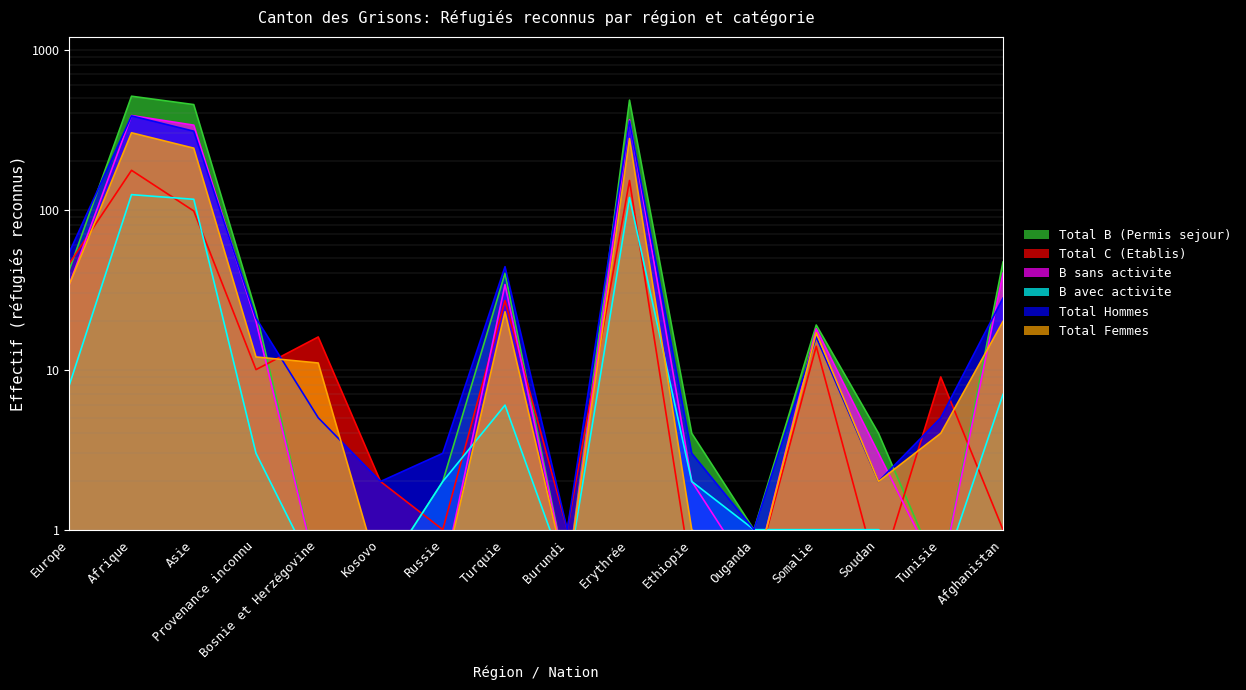

Reading left to right, extract all data points from this chart.

Total B (Permis sejour): Europe=42.0	Afrique=511.0	Asie=453.0	Provenance inconnu=23.0	Bosnie et Herzégovine=0.5	Kosovo=0.5	Russie=2.0	Turquie=40.0	Burundi=0.5	Erythrée=483.0	Ethiopie=4.0	Ouganda=1.0	Somalie=19.0	Soudan=4.0	Tunisie=0.5	Afghanistan=47.0
Total C (Etablis): Europe=46.0	Afrique=176.0	Asie=98.0	Provenance inconnu=10.0	Bosnie et Herzégovine=16.0	Kosovo=2.0	Russie=1.0	Turquie=27.0	Burundi=1.0	Erythrée=152.0	Ethiopie=0.5	Ouganda=0.5	Somalie=14.0	Soudan=0.5	Tunisie=9.0	Afghanistan=1.0
B sans activite: Europe=34.0	Afrique=387.0	Asie=337.0	Provenance inconnu=20.0	Bosnie et Herzégovine=0.5	Kosovo=0.5	Russie=0.5	Turquie=34.0	Burundi=0.5	Erythrée=364.0	Ethiopie=2.0	Ouganda=0.5	Somalie=18.0	Soudan=3.0	Tunisie=0.5	Afghanistan=40.0
B avec activite: Europe=8.0	Afrique=124.0	Asie=116.0	Provenance inconnu=3.0	Bosnie et Herzégovine=0.5	Kosovo=0.5	Russie=2.0	Turquie=6.0	Burundi=0.5	Erythrée=119.0	Ethiopie=2.0	Ouganda=1.0	Somalie=1.0	Soudan=1.0	Tunisie=0.5	Afghanistan=7.0
Total Hommes: Europe=54.0	Afrique=385.0	Asie=309.0	Provenance inconnu=21.0	Bosnie et Herzégovine=5.0	Kosovo=2.0	Russie=3.0	Turquie=44.0	Burundi=1.0	Erythrée=357.0	Ethiopie=3.0	Ouganda=1.0	Somalie=16.0	Soudan=2.0	Tunisie=5.0	Afghanistan=28.0
Total Femmes: Europe=34.0	Afrique=302.0	Asie=242.0	Provenance inconnu=12.0	Bosnie et Herzégovine=11.0	Kosovo=0.5	Russie=0.5	Turquie=23.0	Burundi=0.5	Erythrée=278.0	Ethiopie=1.0	Ouganda=0.5	Somalie=17.0	Soudan=2.0	Tunisie=4.0	Afghanistan=20.0